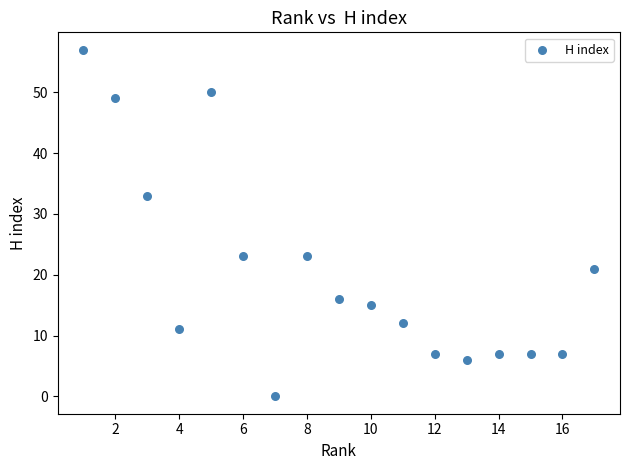

What is the range of Y values (max minus min)?

57